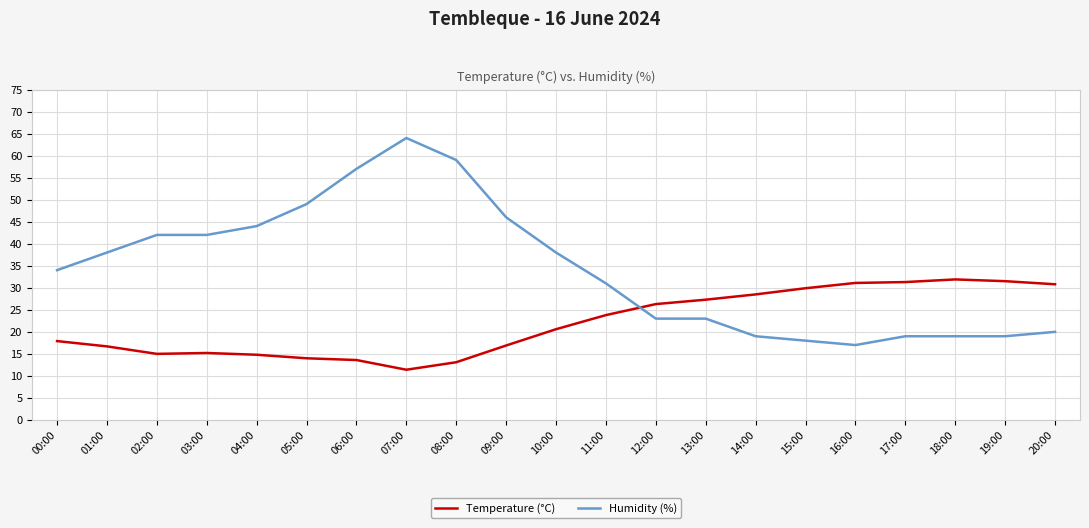

Does the chart display data point markers on the line(s)?

No